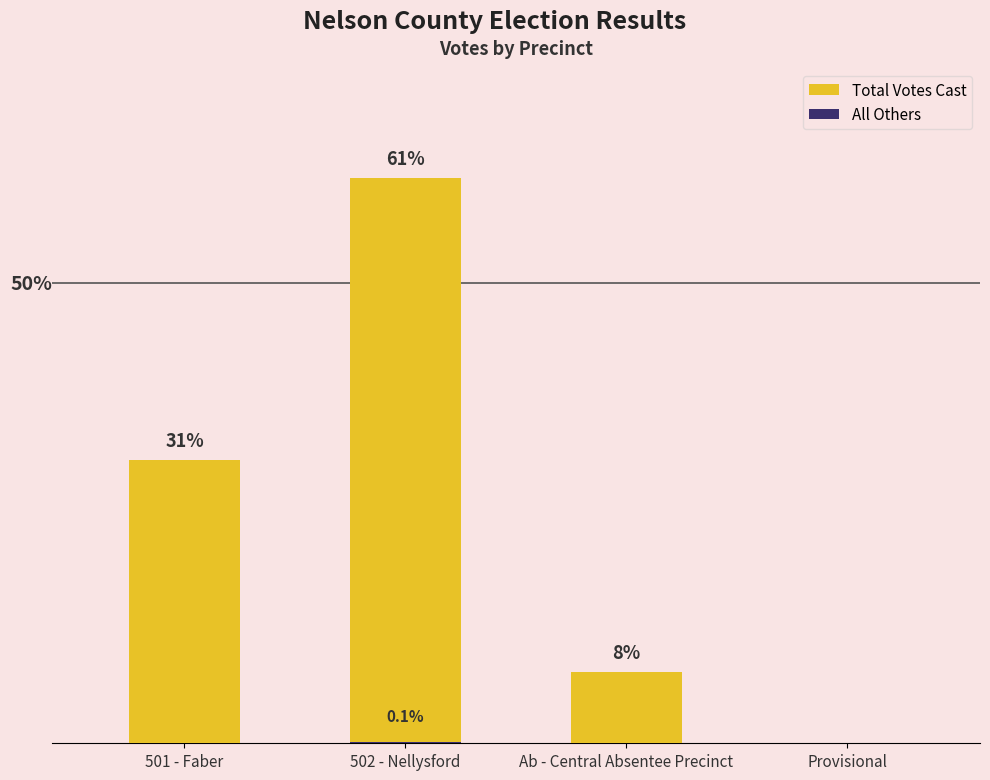

How many data points in Total Votes Cast are above 441?

1